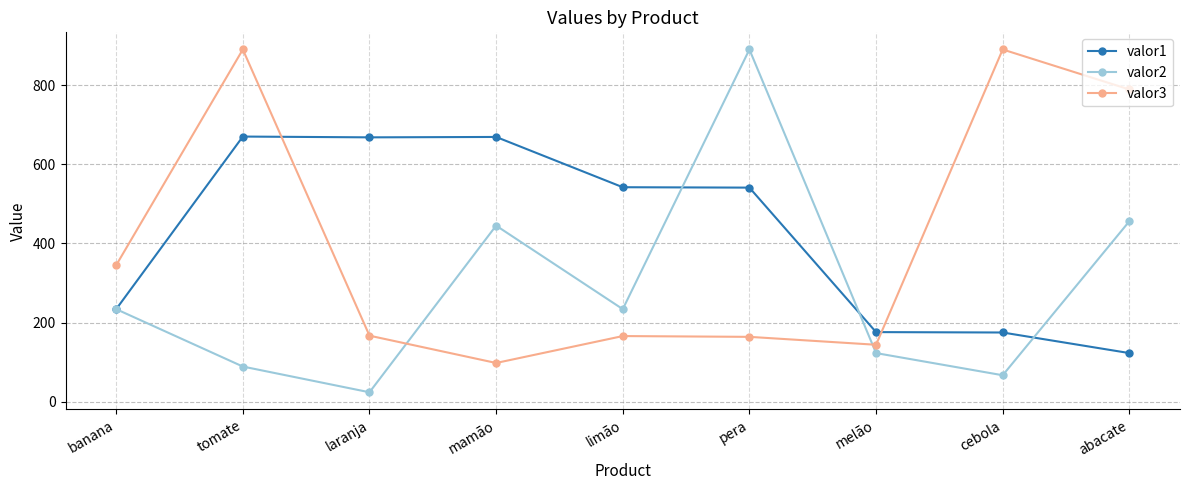

What is the label of the 4th point from the right?

pera